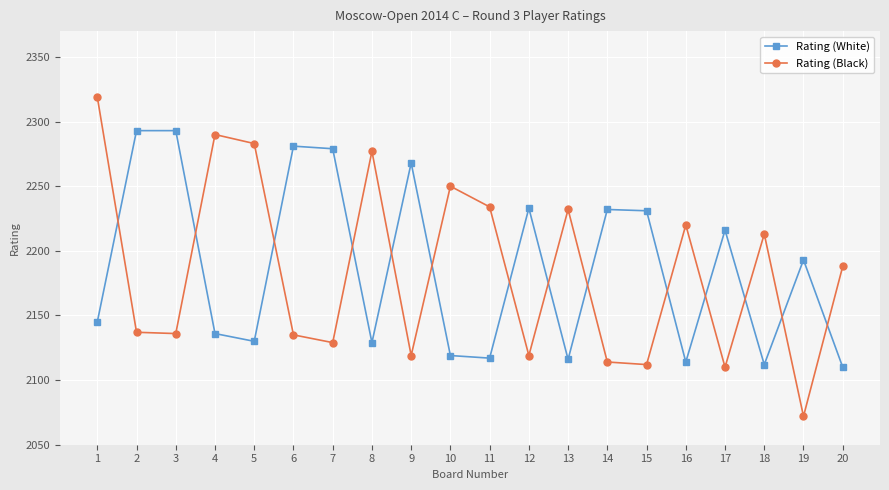

Which category has the lowest value across all series?

19